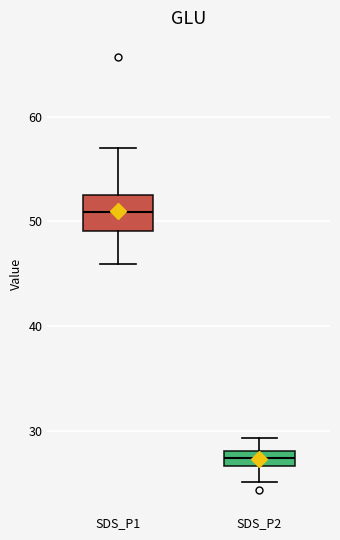

Where does the upper whisker of the box for SDS_P1 end on the y-axis? The values are not printed on the chart, so give them approximately, as read against the axis.

57